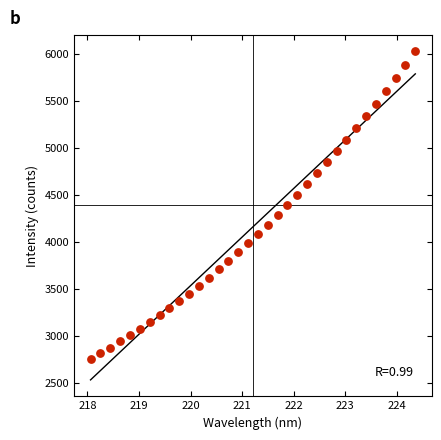

What is the range of X values (max minus min)?

6.3